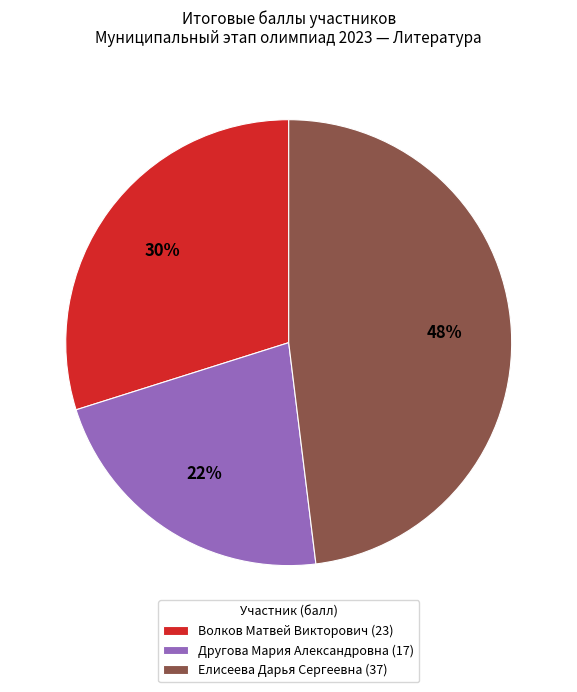

True or false: Елисеева Дарья Сергеевна accounts for 48% of the total.

True